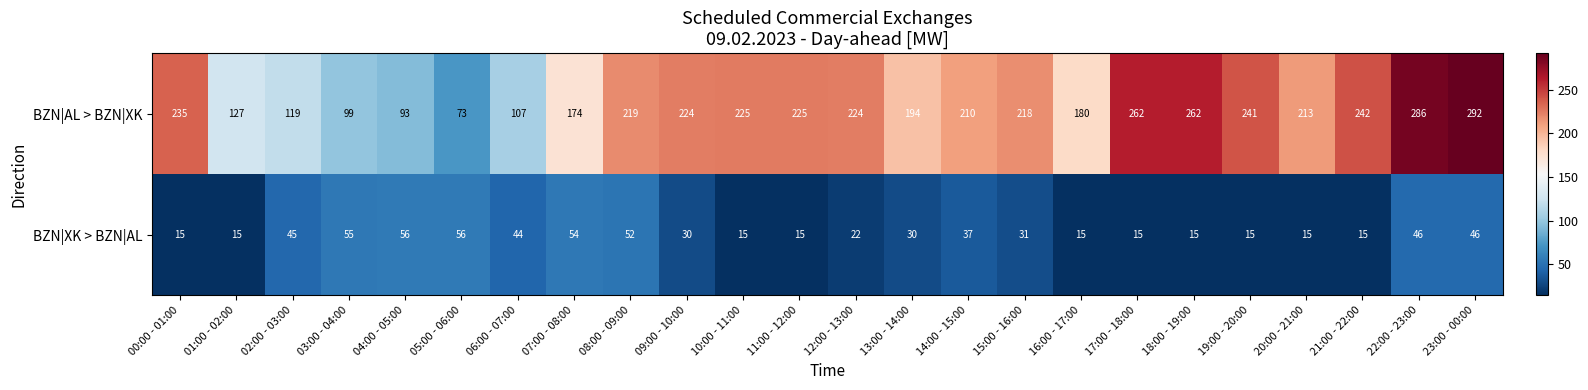

Between 03:00 - 04:00 and 23:00 - 00:00, which series saw the biggest shift?

BZN|AL > BZN|XK